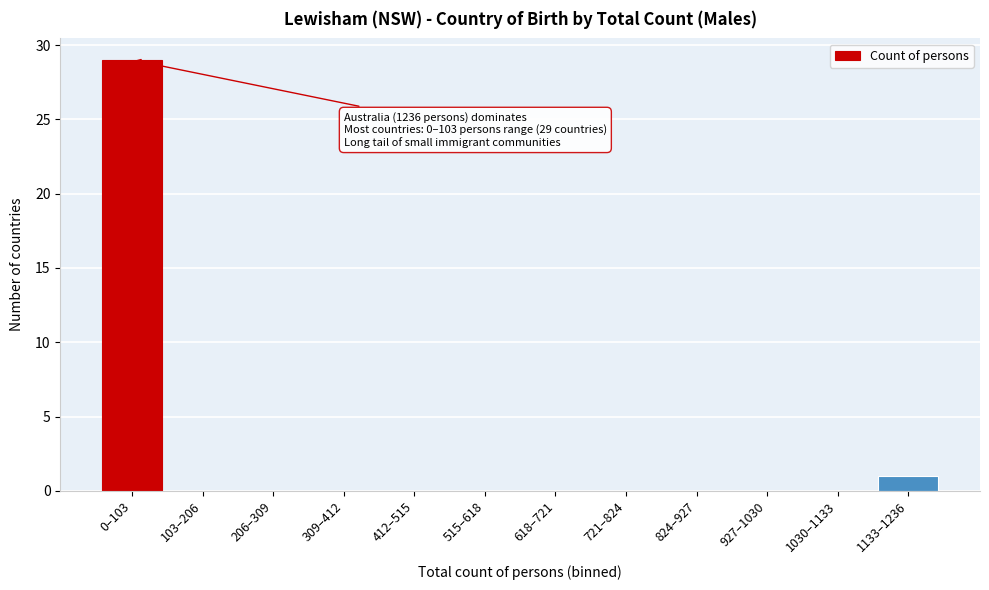

Reading left to right, transcribe all the data shown in this chart.

0–103=29	103–206=0	206–309=0	309–412=0	412–515=0	515–618=0	618–721=0	721–824=0	824–927=0	927–1030=0	1030–1133=0	1133–1236=1